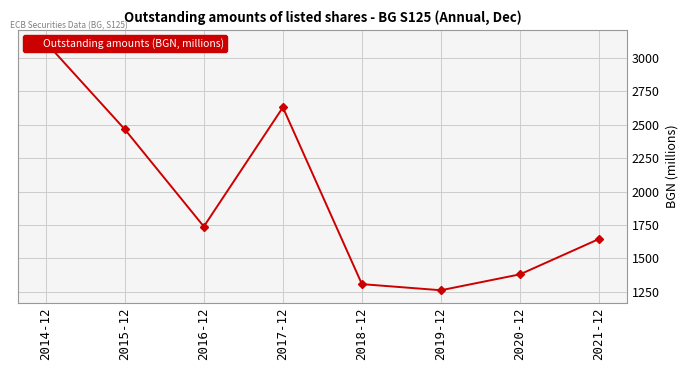

Reading right to left, extract all data points from this chart.

2021-12=1644.8	2020-12=1380.2	2019-12=1261.2	2018-12=1307.0	2017-12=2629.5	2016-12=1738.1	2015-12=2465.0	2014-12=3116.0